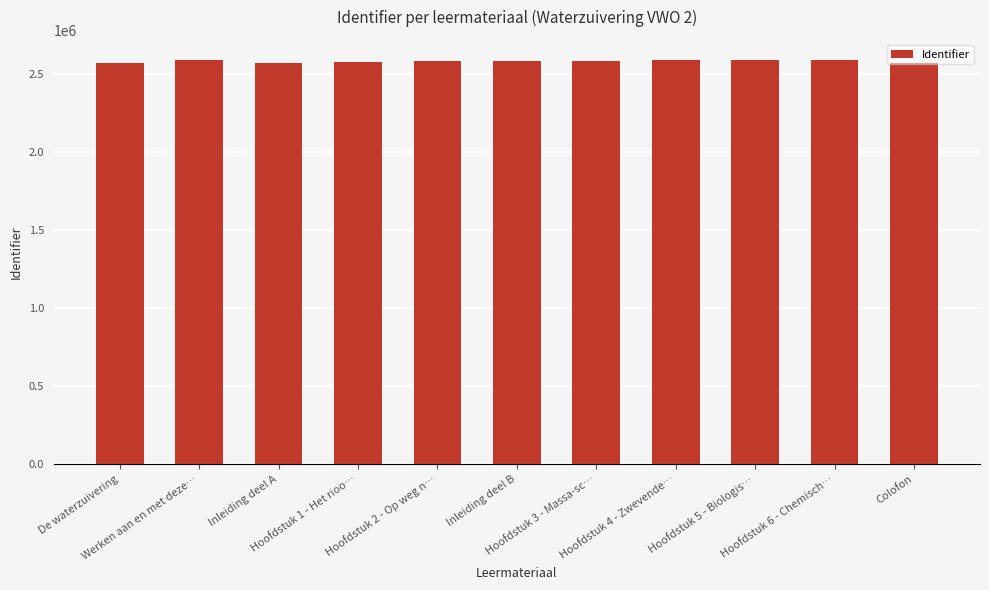

How many values are below 2582928?

5